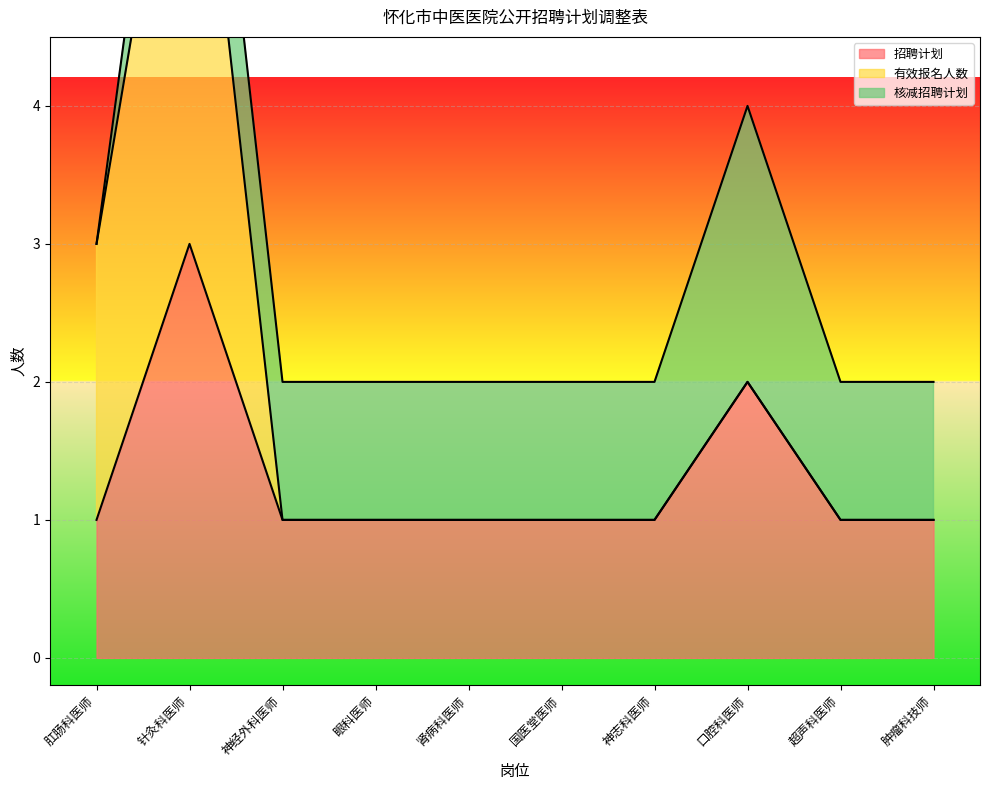

Reading right to left, transcribe all the data shown in this chart.

招聘计划: 肿瘤科技师=1	超声科医师=1	口腔科医师=2	神志科医师=1	国医堂医师=1	肾病科医师=1	眼科医师=1	神经外科医师=1	针灸科医师=3	肛肠科医师=1
有效报名人数: 肿瘤科技师=0	超声科医师=0	口腔科医师=0	神志科医师=0	国医堂医师=0	肾病科医师=0	眼科医师=0	神经外科医师=0	针灸科医师=4	肛肠科医师=2
核减招聘计划: 肿瘤科技师=1	超声科医师=1	口腔科医师=2	神志科医师=1	国医堂医师=1	肾病科医师=1	眼科医师=1	神经外科医师=1	针灸科医师=1	肛肠科医师=0